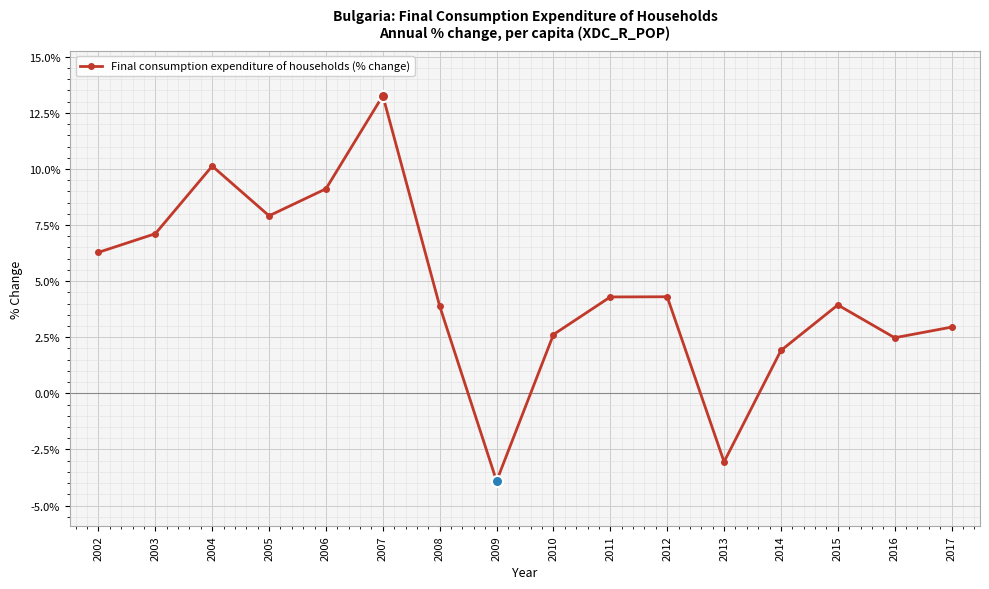

What is the greatest value displayed?

13.3